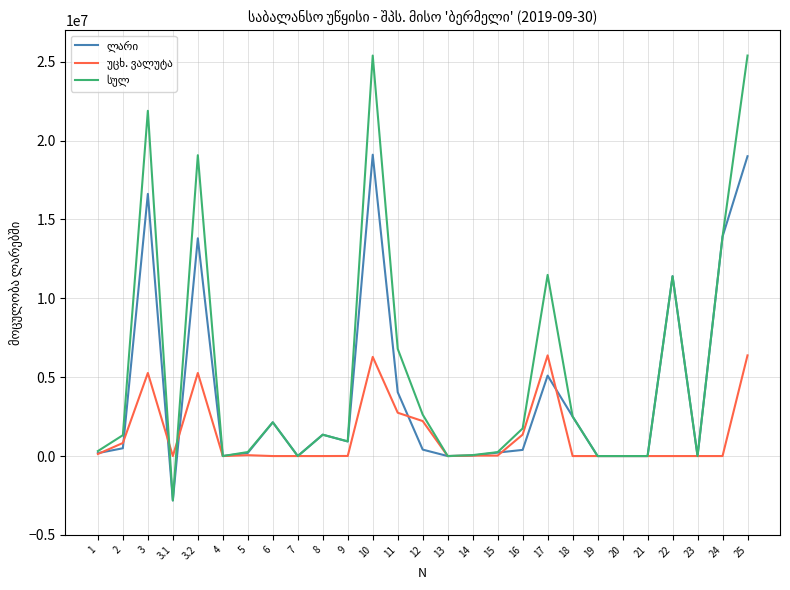

What is the maximum value shown in the chart?

25389925.0